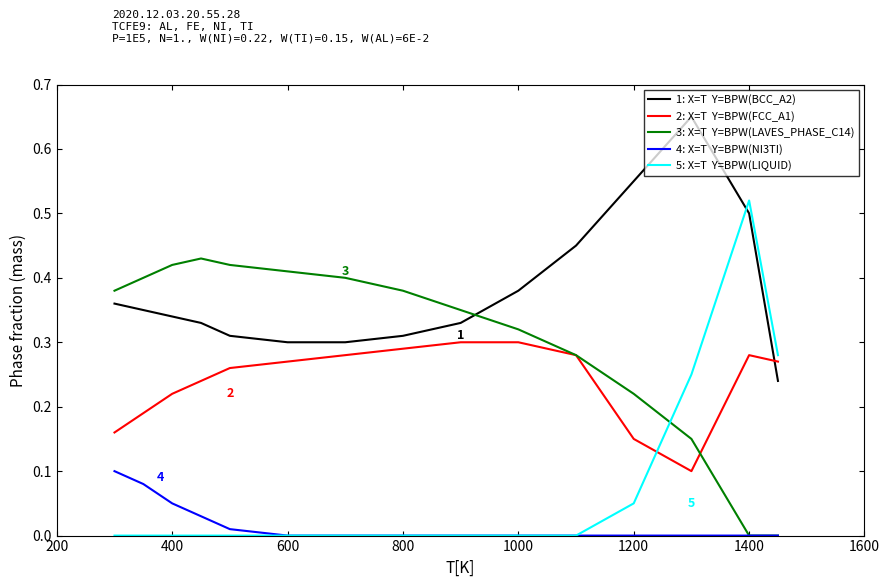

Does the chart have visible grid lines?

No